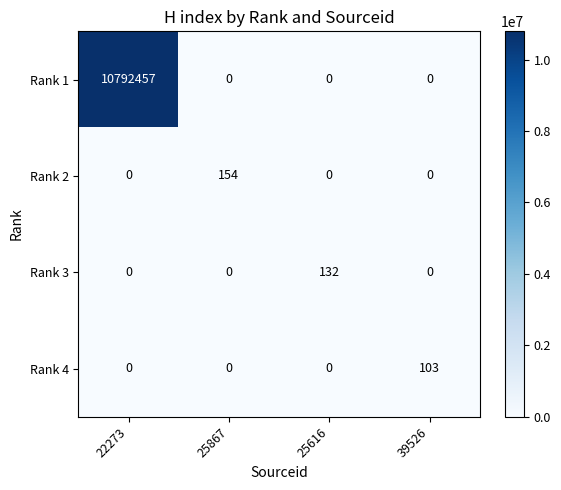

Reading left to right, list all the values displayed in this chart.

Rank 1: 10792457	0	0	0
Rank 2: 0	154	0	0
Rank 3: 0	0	132	0
Rank 4: 0	0	0	103